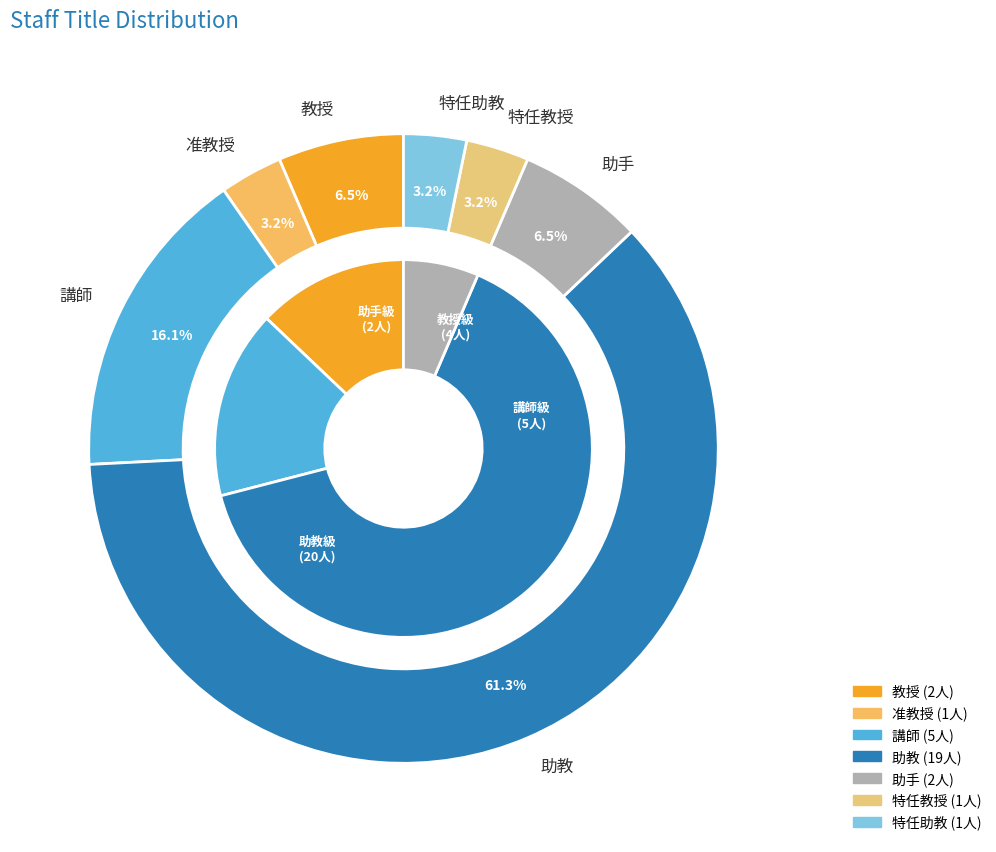

Does 講師 account for over 50% of the chart?

No